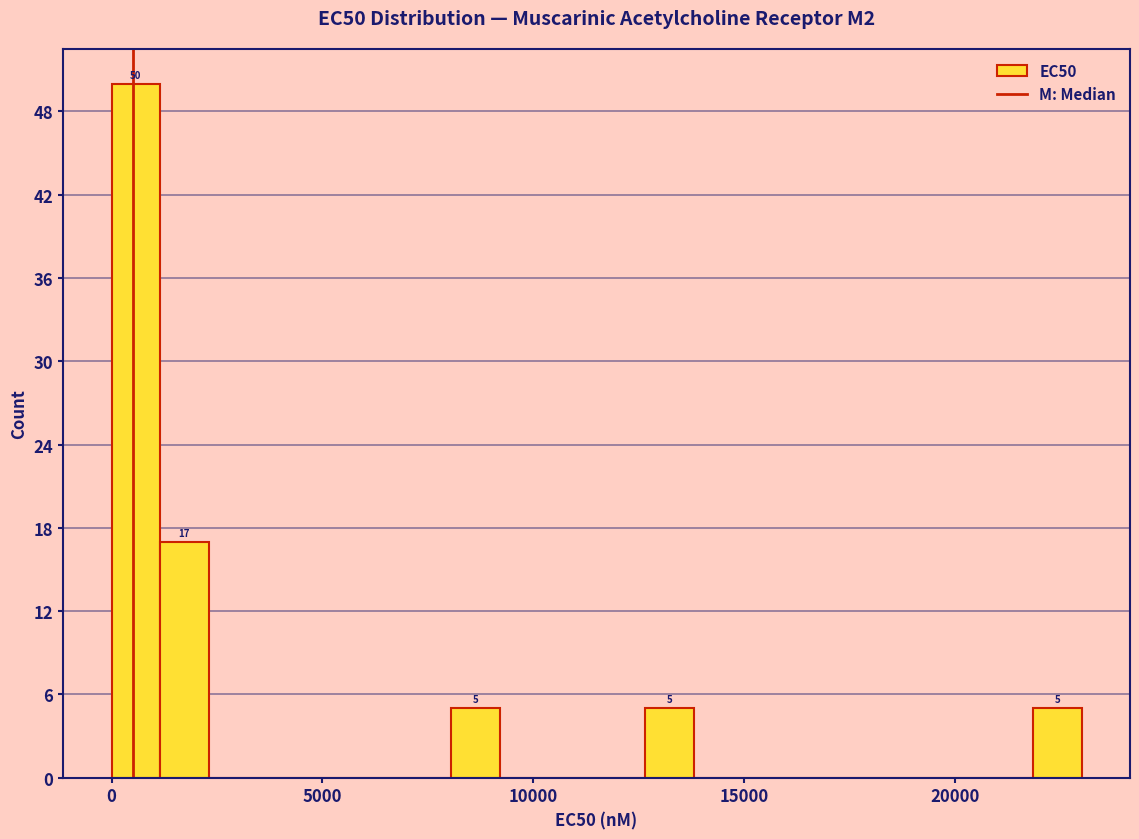

Read against the x-axis, roughly where is the centre of the tallest bar?

500